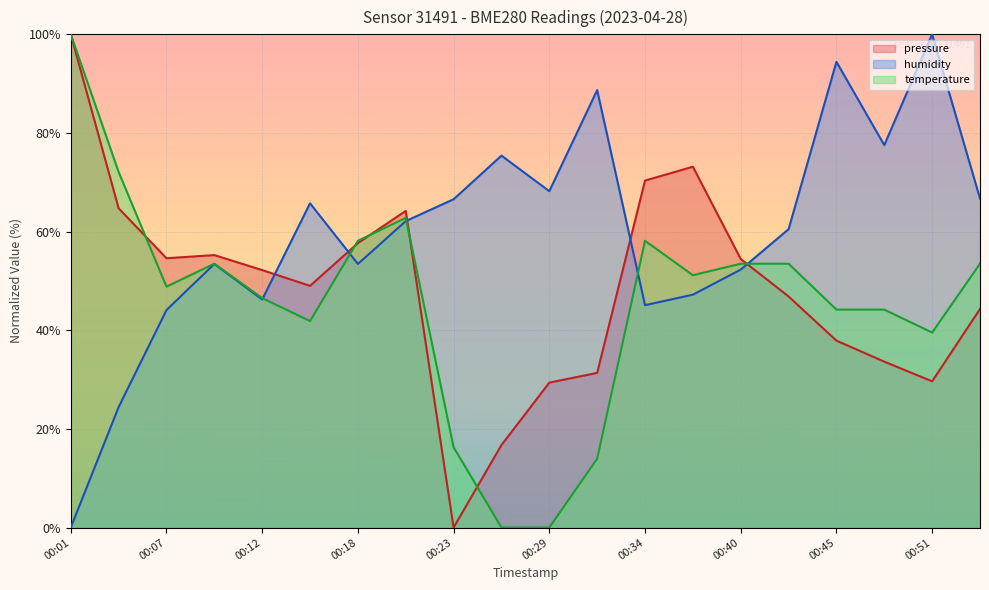

What is the highest value of the temperature series?

100.0